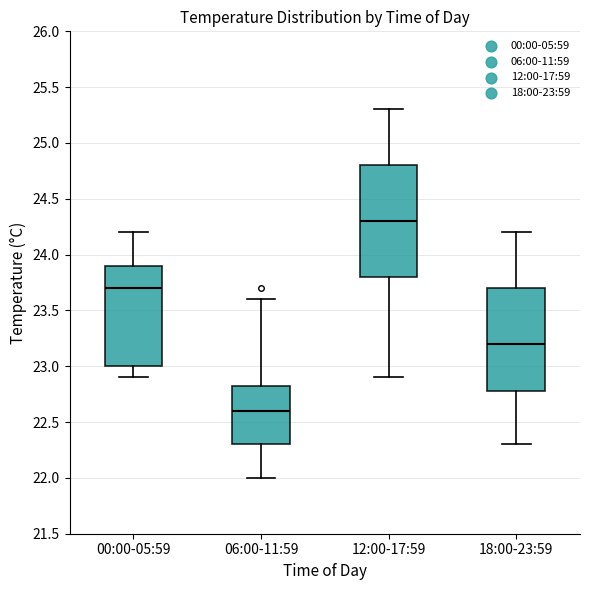

Comparing the boxes themselves (not the whiskers), which one is the tallest?

12:00-17:59